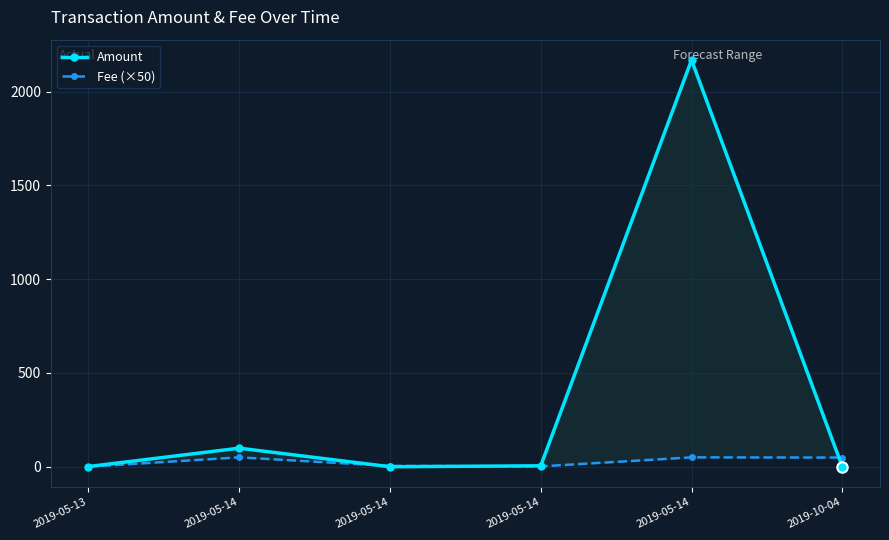

How many lines are shown in the chart?

2